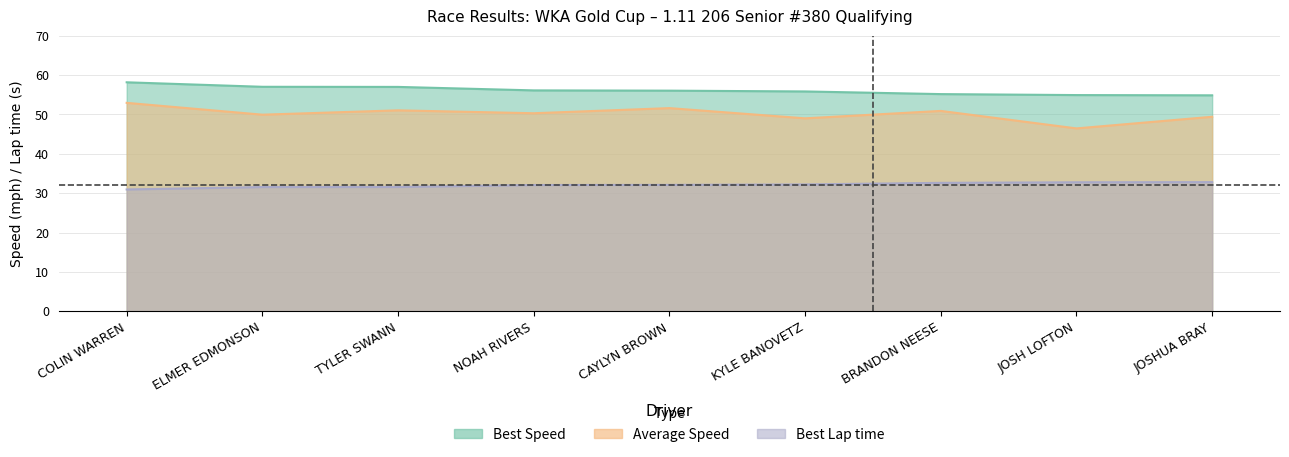

Is it true that Best Lap time equals 44.1 at COLIN WARREN?

False